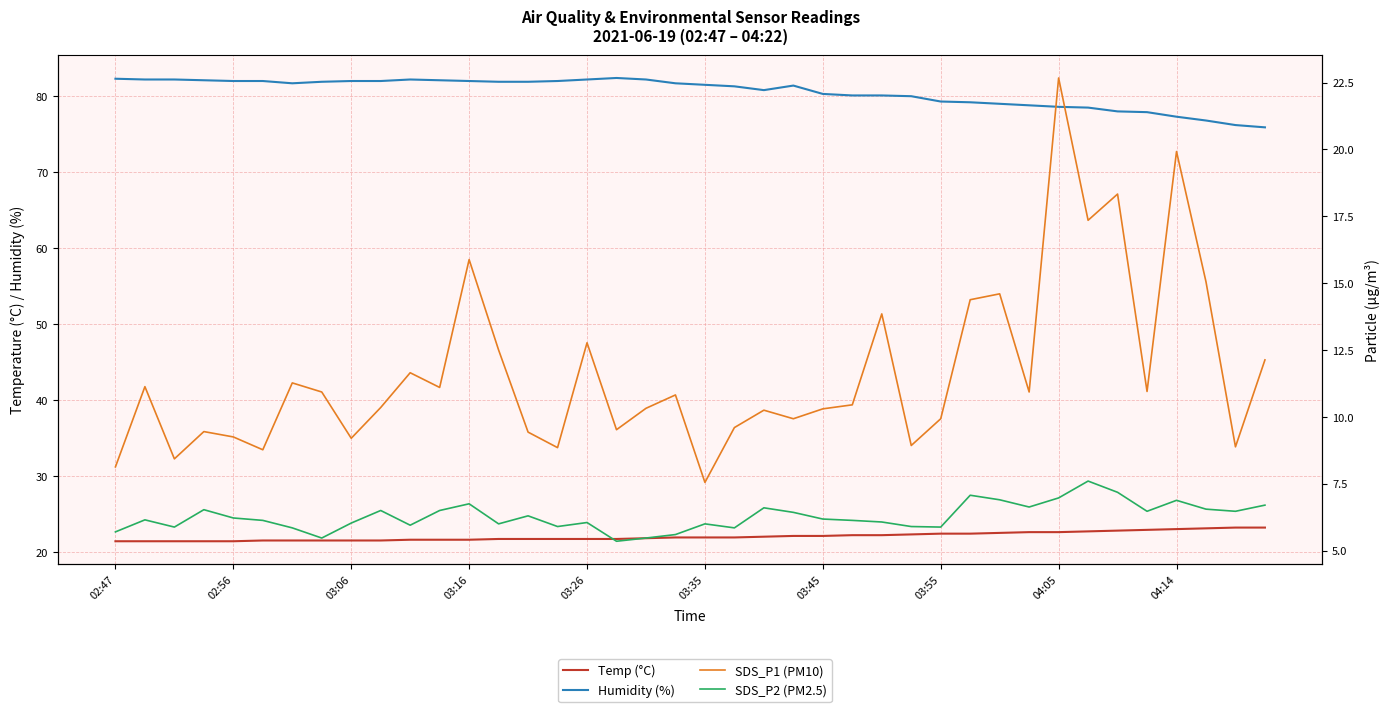

How many data points does each series have?

40